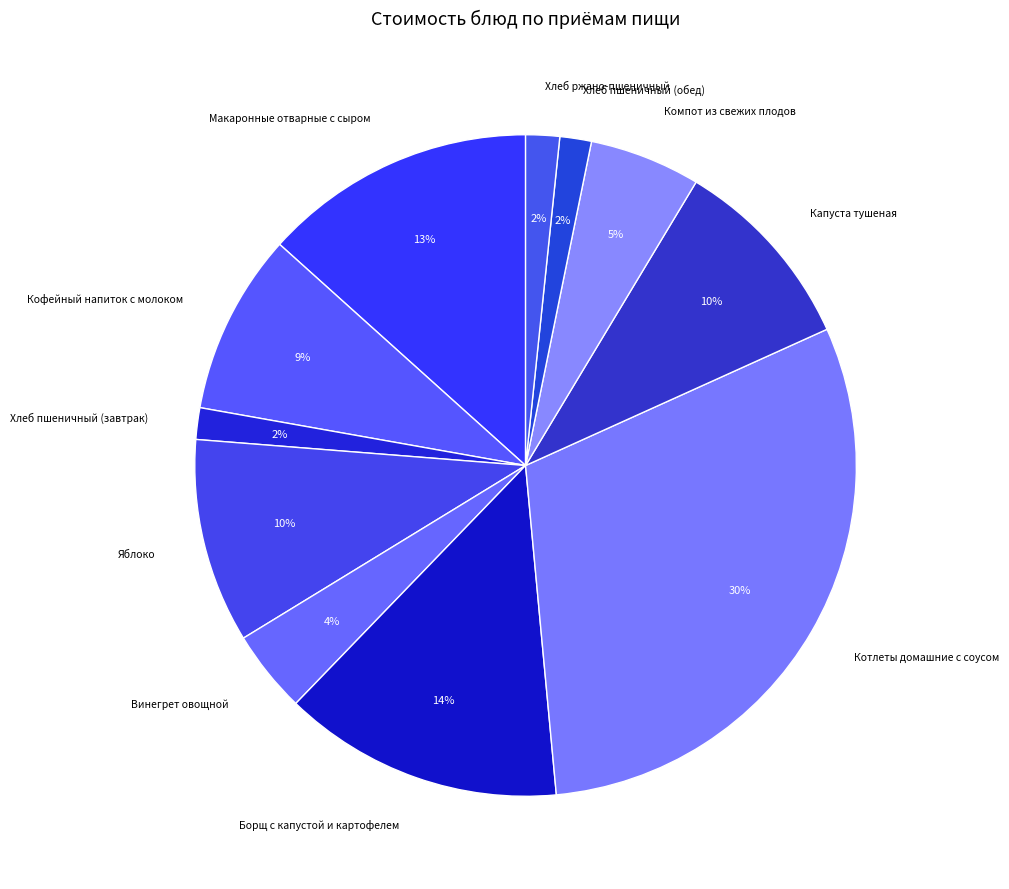

Which slice is the largest?

Котлеты домашние с соусом